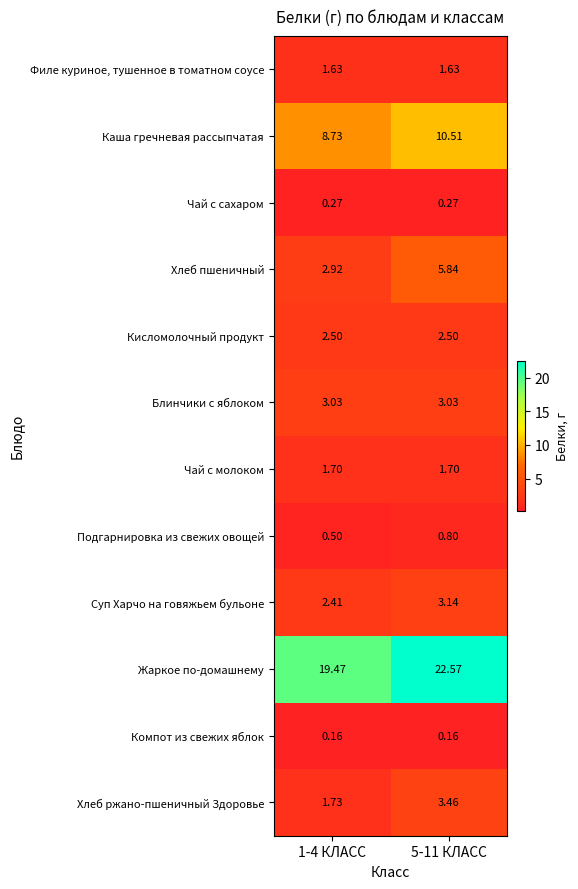

Rank the series by their maximum value, from highest to lowest.

Жаркое по-домашнему, Каша гречневая рассыпчатая, Хлеб пшеничный, Хлеб ржано-пшеничный Здоровье, Суп Харчо на говяжьем бульоне, Блинчики с яблоком, Кисломолочный продукт, Чай с молоком, Филе куриное, тушенное в томатном соусе, Подгарнировка из свежих овощей, Чай с сахаром, Компот из свежих яблок